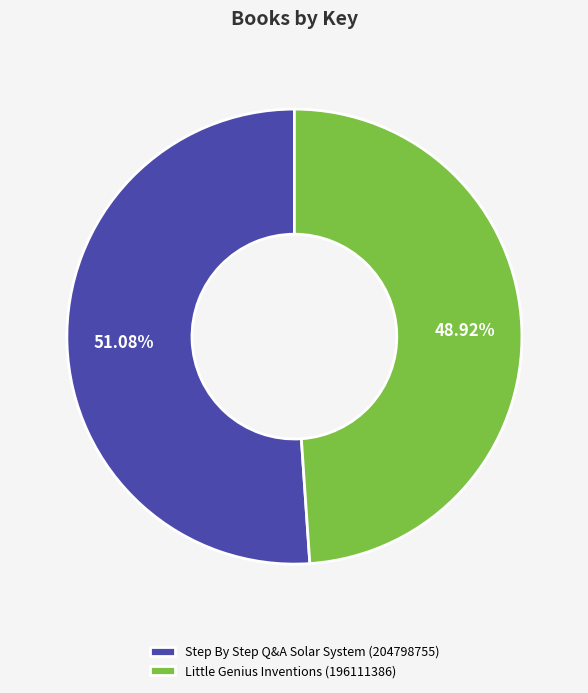

What is the ratio of the value at Little Genius Inventions (196111386) to the value at Step By Step Q&A Solar System (204798755)?

1.0